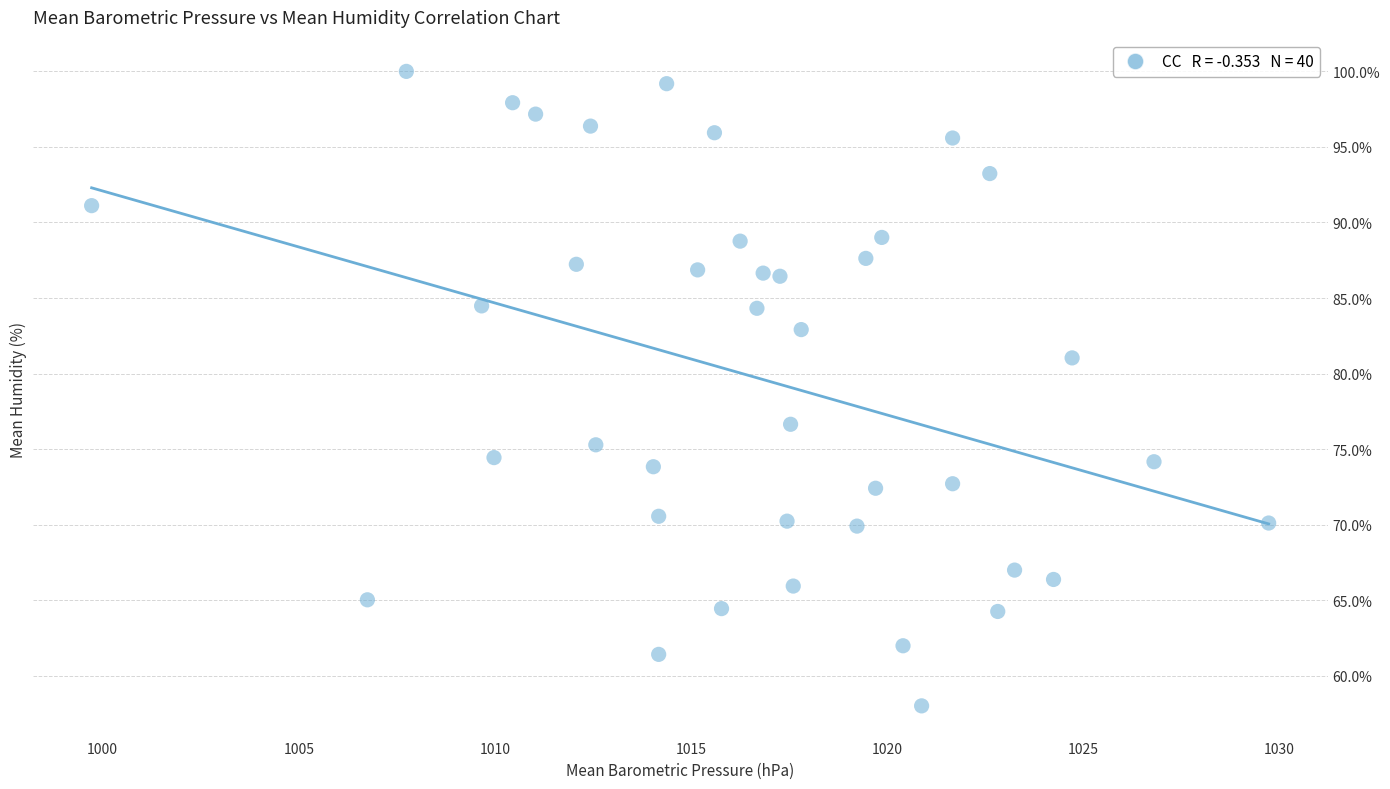

What is the range of Y values (max minus min)?

42.0